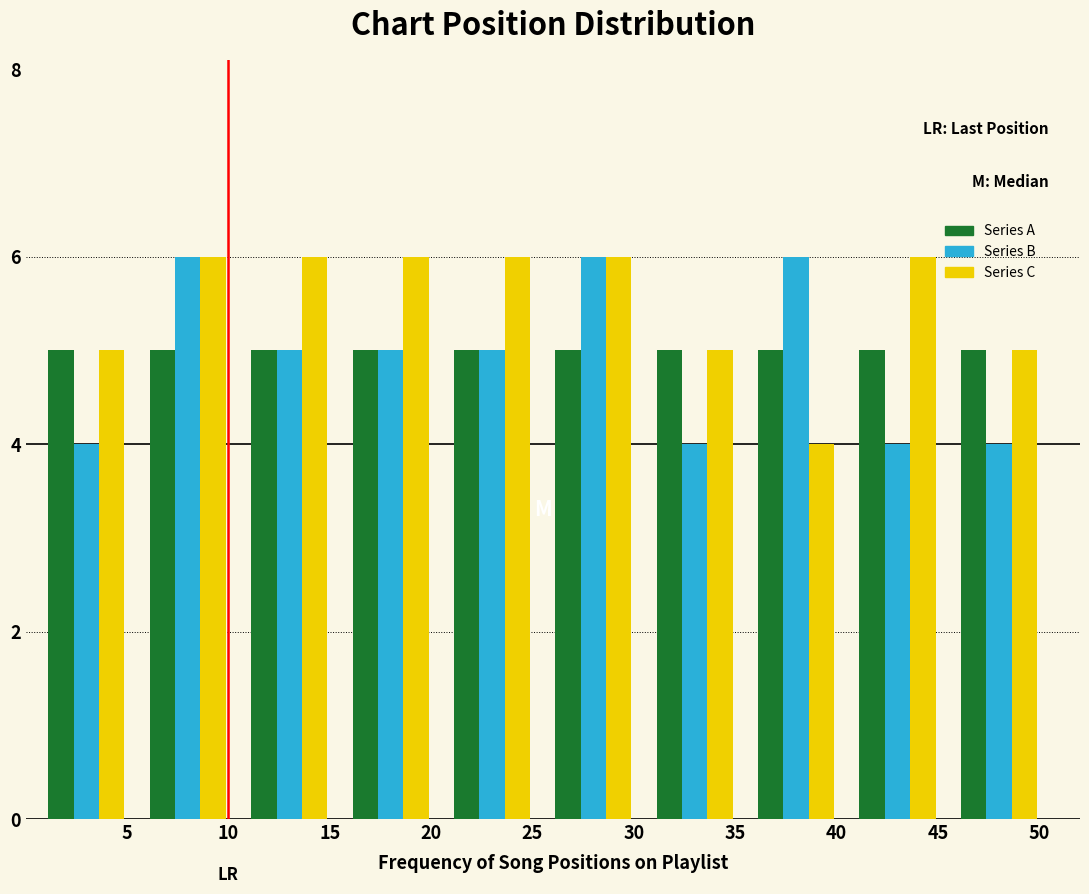

Reading left to right, transcribe this chart: for each range on the x-axis, give the height of each series' bar. The values are not printed on the chart, so give them approximately, as read against the axis.

0.5 to 5.5: Series A=5	Series B=4	Series C=5
5.5 to 10.5: Series A=5	Series B=6	Series C=6
10.5 to 15.5: Series A=5	Series B=5	Series C=6
15.5 to 20.5: Series A=5	Series B=5	Series C=6
20.5 to 25.5: Series A=5	Series B=5	Series C=6
25.5 to 30.5: Series A=5	Series B=6	Series C=6
30.5 to 35.5: Series A=5	Series B=4	Series C=5
35.5 to 40.5: Series A=5	Series B=6	Series C=4
40.5 to 45.5: Series A=5	Series B=4	Series C=6
45.5 to 50.5: Series A=5	Series B=4	Series C=5